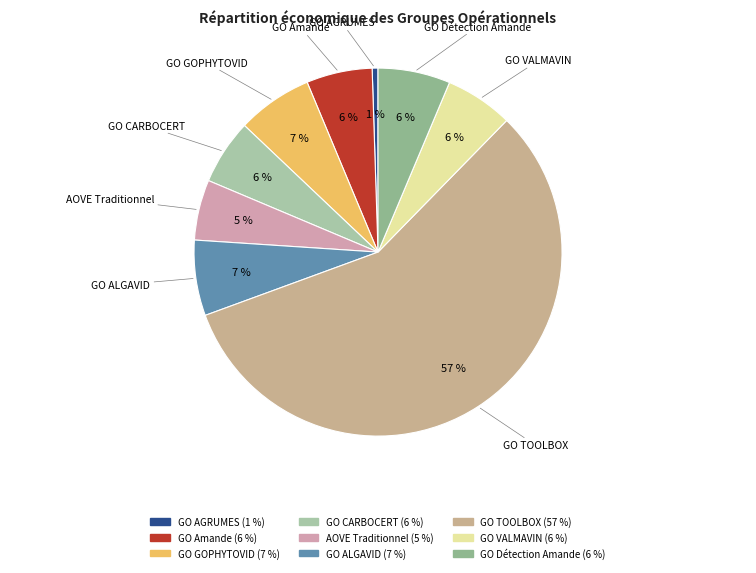

Which slice is the smallest?

GO AGRUMES